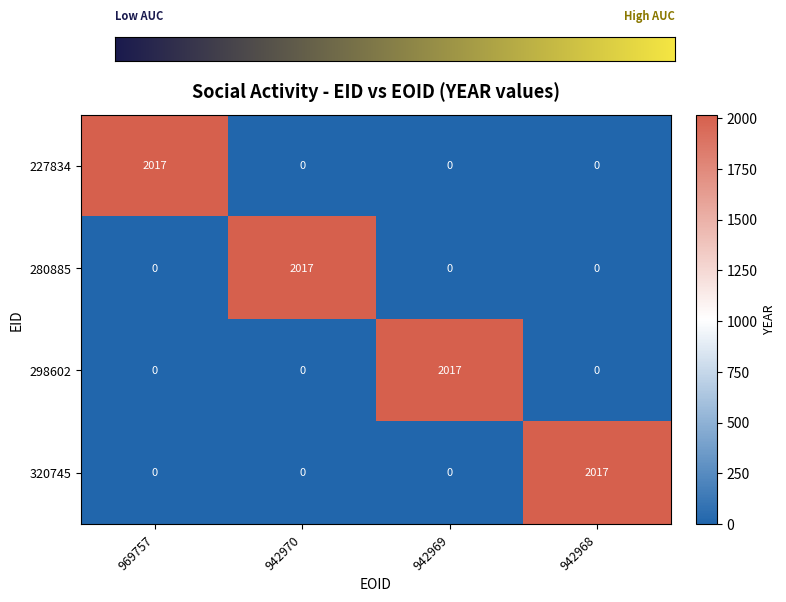

At which label does 320745 reach its peak?

942968